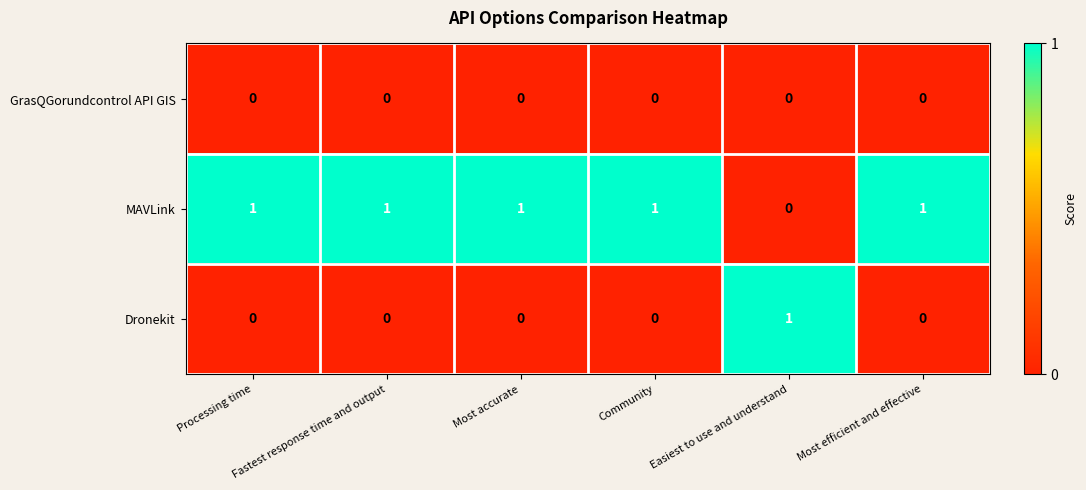

How many Dronekit values are between 0 and 1?

6